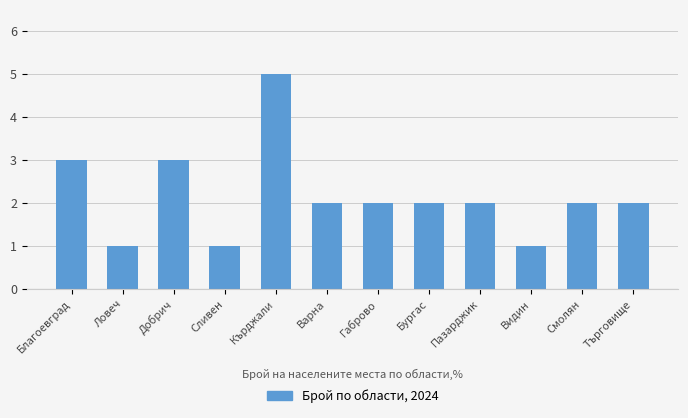

What is the maximum value shown in the chart?

5